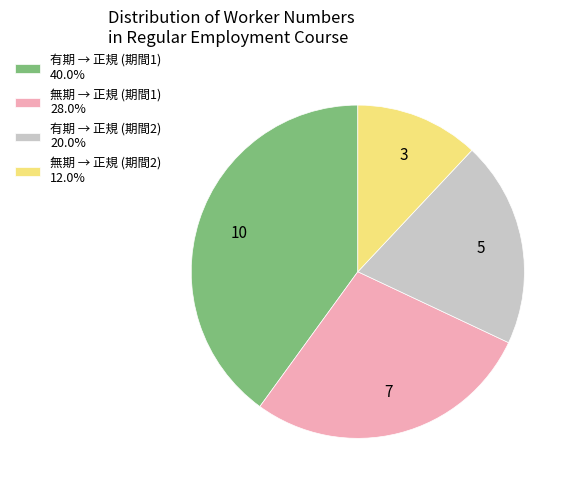

Does 有期 → 正規 (期間1) 40.0% represent more than half of the total?

No